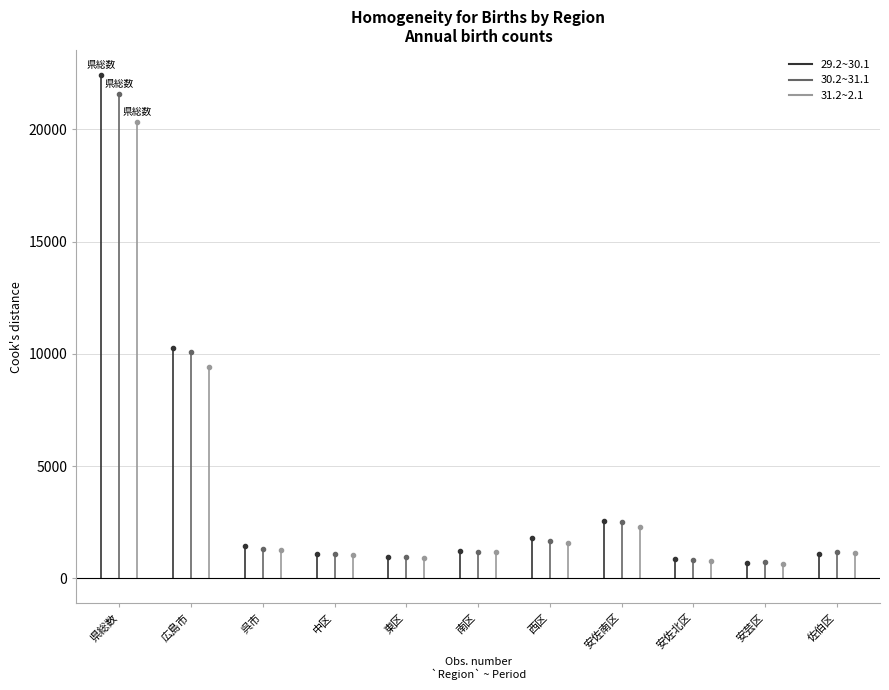

Which series has the widest spread of values?

29.2~30.1